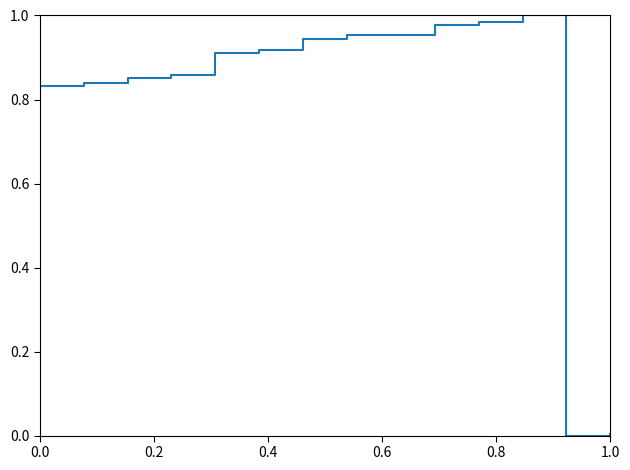

The value at 1.0 is 0.0. True or false?

True